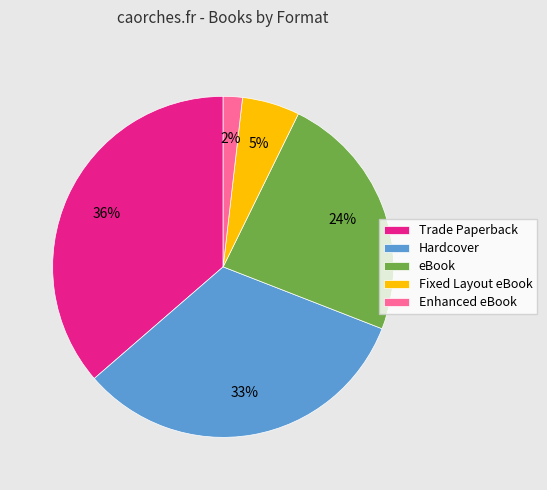

The Fixed Layout eBook slice represents 5% of the pie. True or false?

True